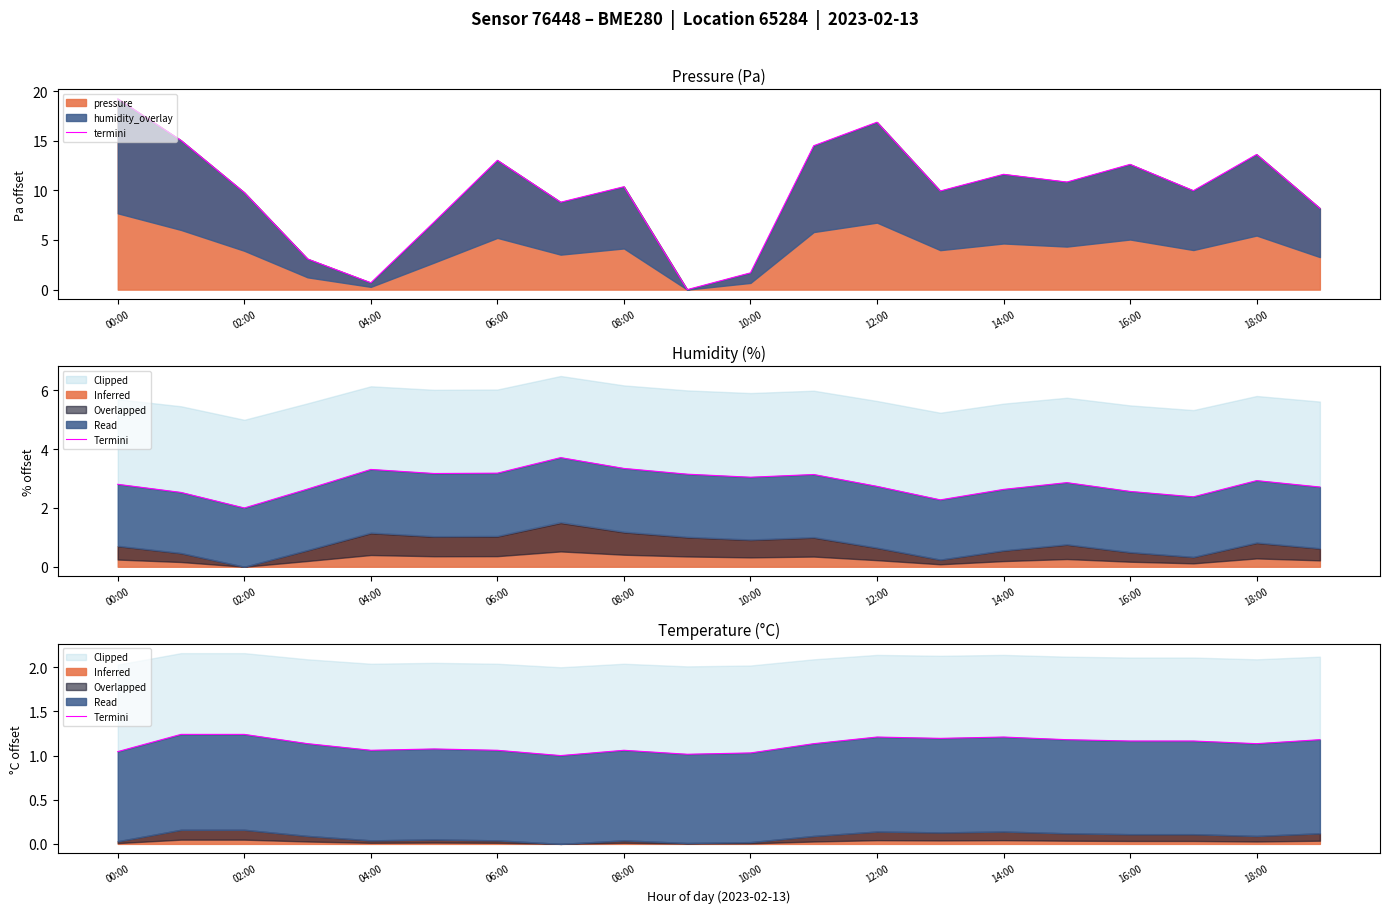

The value of pressure at 14:00 is 11.6. True or false?

True